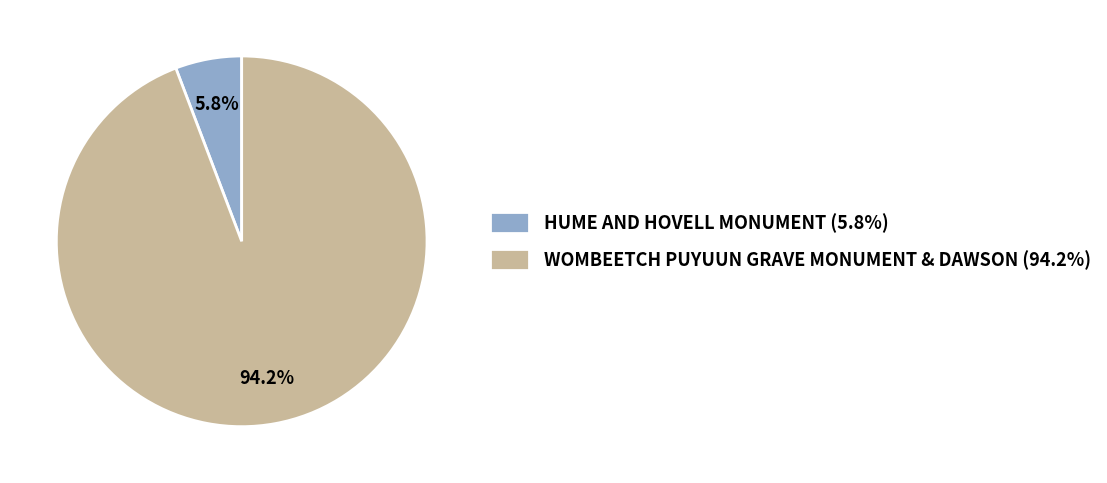

What is the majority slice?

WOMBEETCH PUYUUN GRAVE MONUMENT & DAWSON